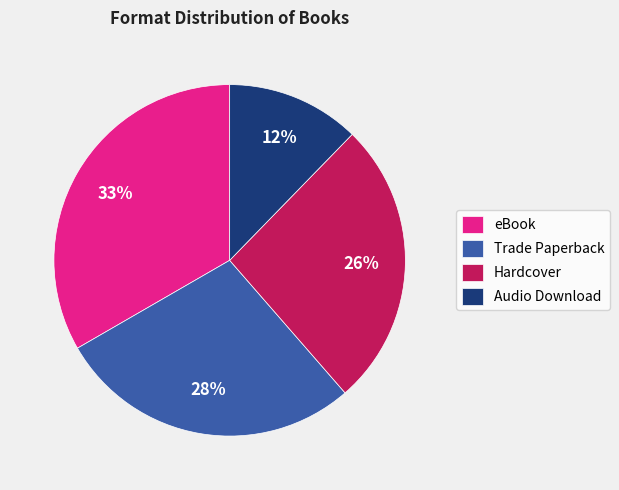

Is the sum of eBook and Trade Paperback greater than half?

Yes